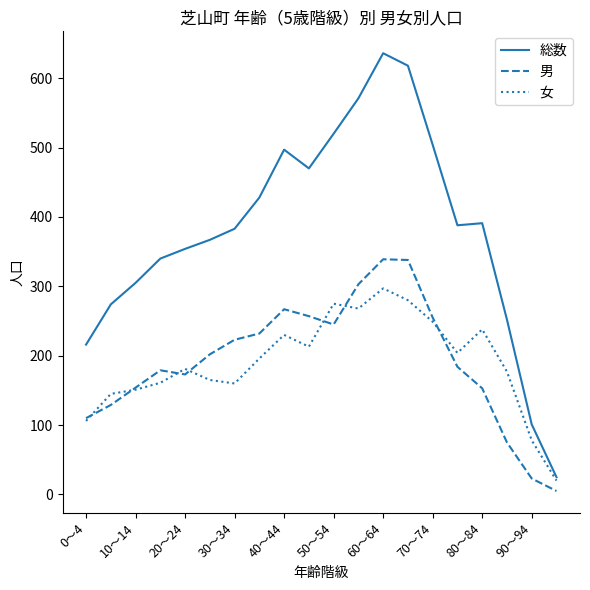

What is the difference between the maximum and minimum values in the 女 series?

277